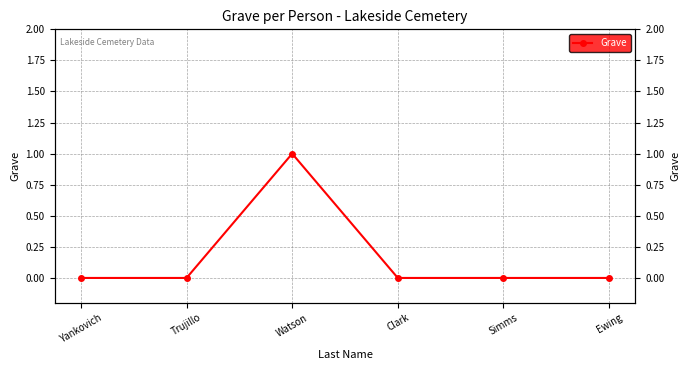

Rank the categories by value from lowest to highest.

Yankovich, Trujillo, Clark, Simms, Ewing, Watson